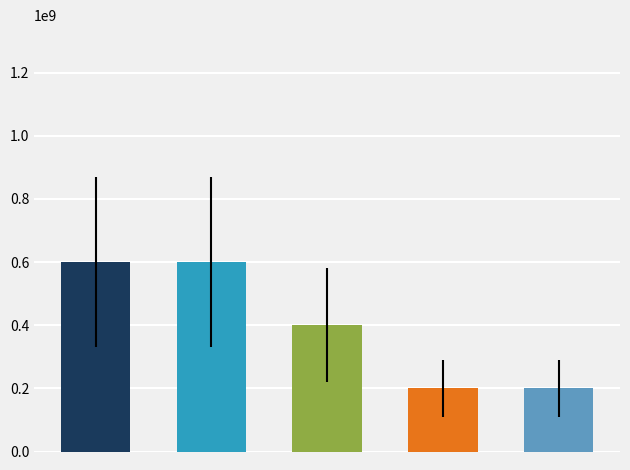

What is the smallest value displayed?

200000000